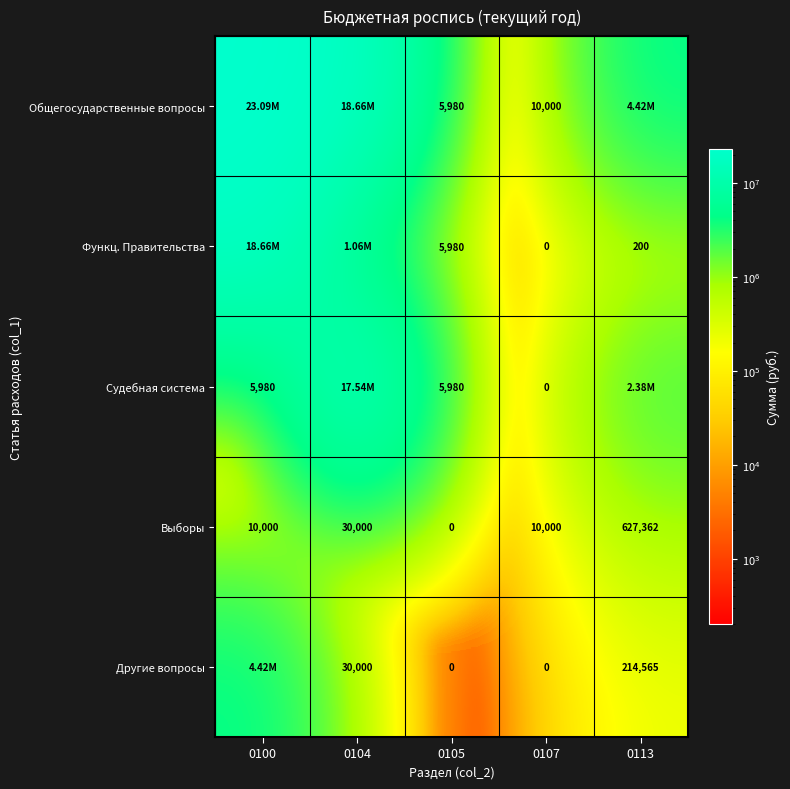

What is the difference between the highest and lowest values at 0107?

10000.0